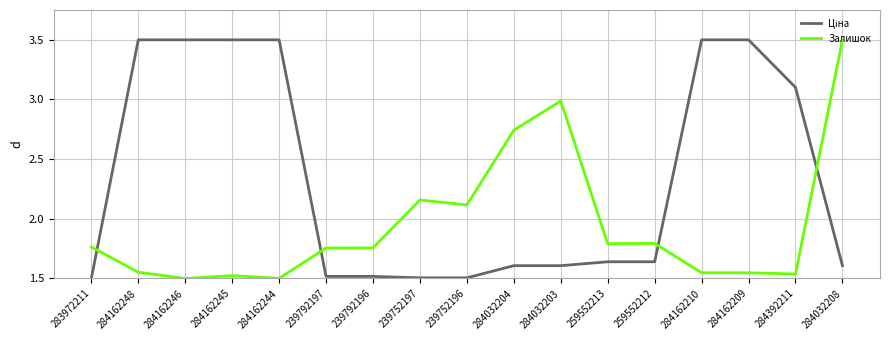

At how many categories does at least one series exceed 1?

17